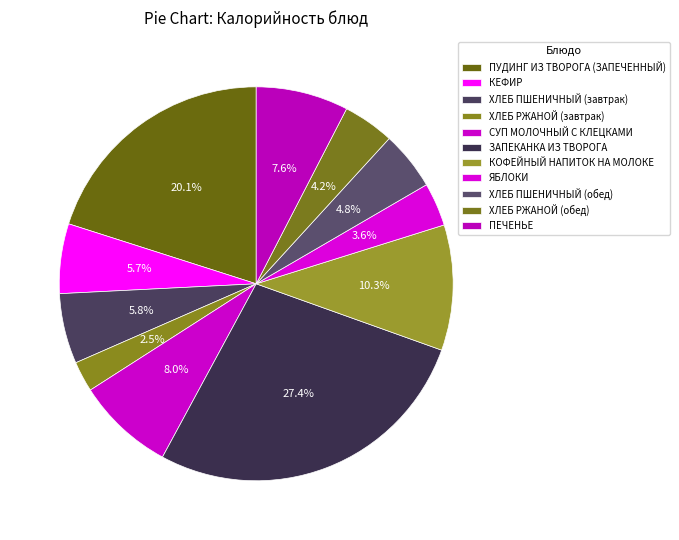

Count the number of slices in the pie.

11